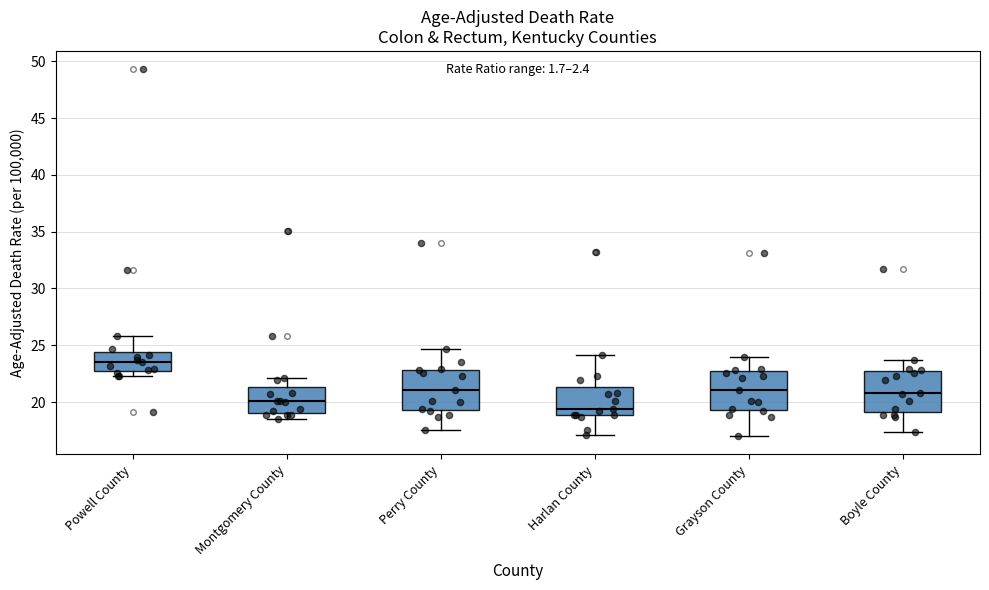

Reading left to right, transcribe this box plot: for each box, give where its median line is, the range the box spans, and where its two whiskers end, as read against the y-axis. The values are not printed on the chart, so give them approximately, as read against the axis.

Powell County: median 23.5, box 22.5 to 24.5, whiskers 22.5 (just below the box's lower edge) to 26.0
Montgomery County: median 20.0, box 19.0 to 21.5, whiskers 18.5 to 22.0
Perry County: median 21.0, box 19.5 to 23.0, whiskers 17.5 to 24.5
Harlan County: median 19.5, box 19.0 to 21.5, whiskers 17.0 to 24.0
Grayson County: median 21.0, box 19.5 to 22.5, whiskers 17.0 to 24.0
Boyle County: median 21.0, box 19.0 to 22.5, whiskers 17.5 to 23.5